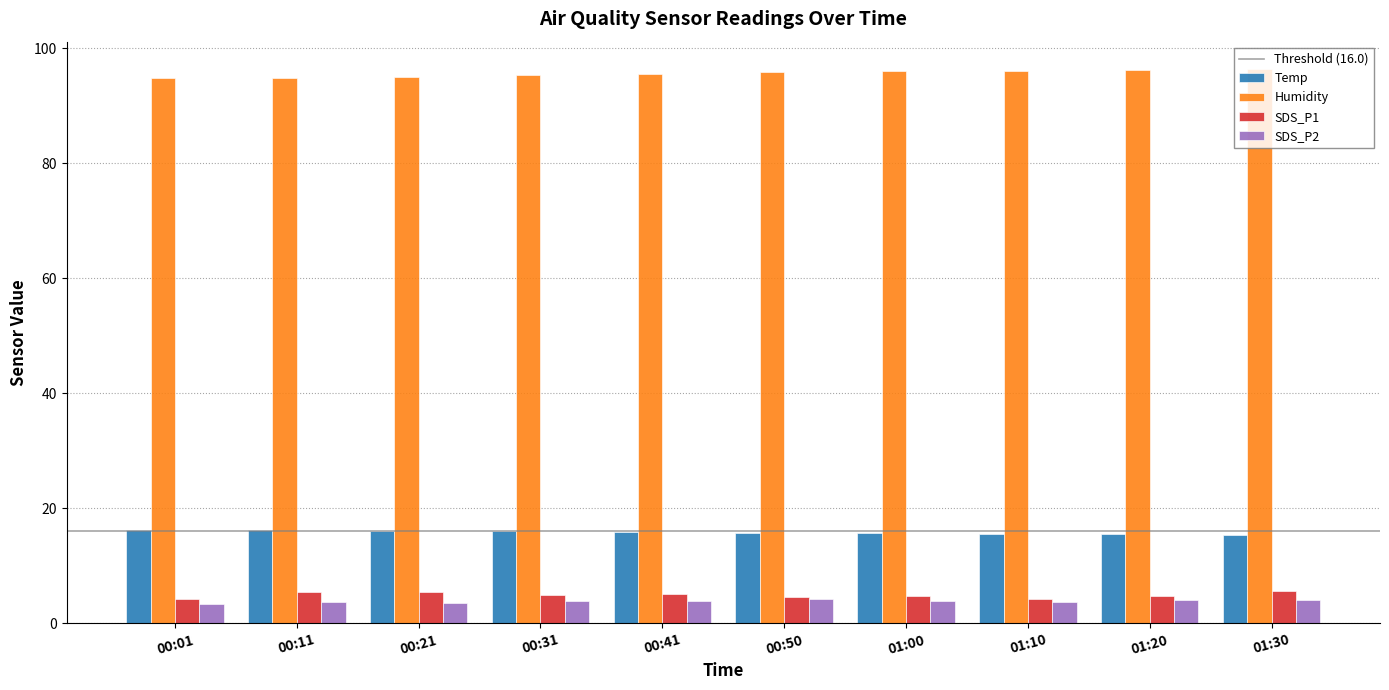

Which series has the largest total across all categories?

Humidity